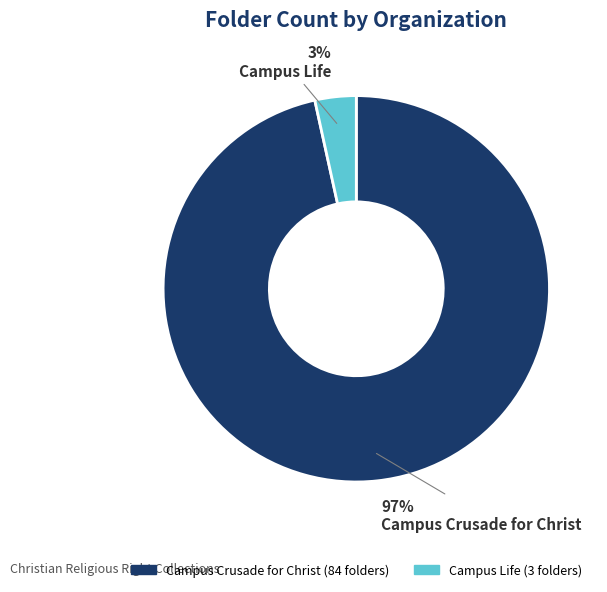

Is it true that Campus Crusade for Christ is 97% of the pie?

True